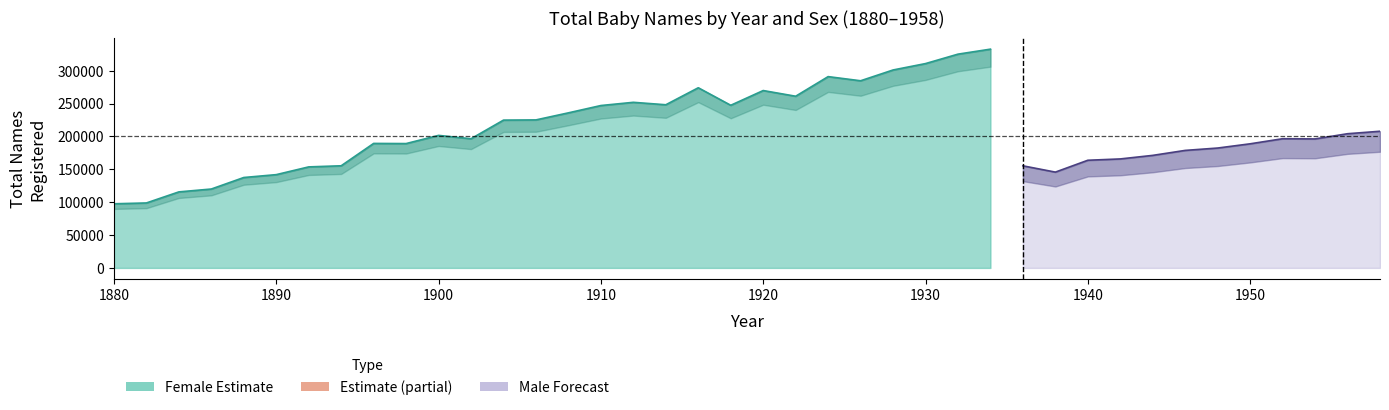

What is the total value across all series at 1932?

471188